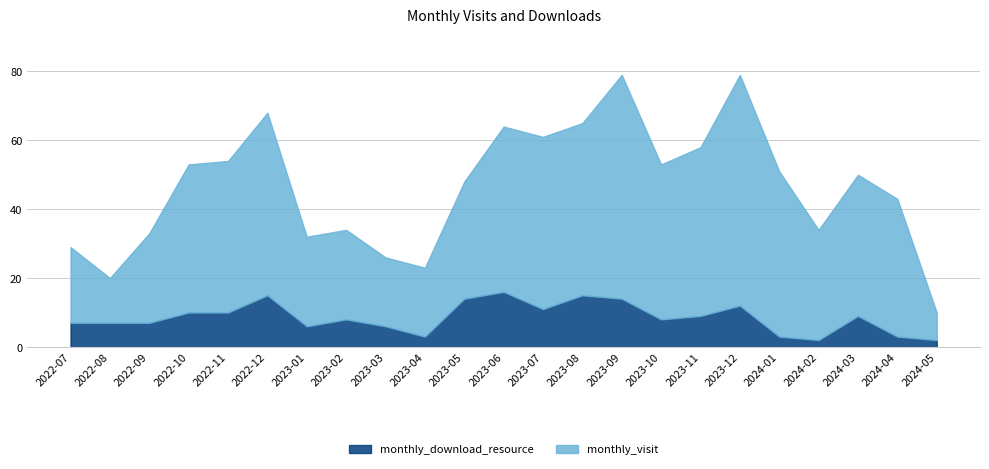

Where is the first local maximum for monthly_download_resource?

2022-12